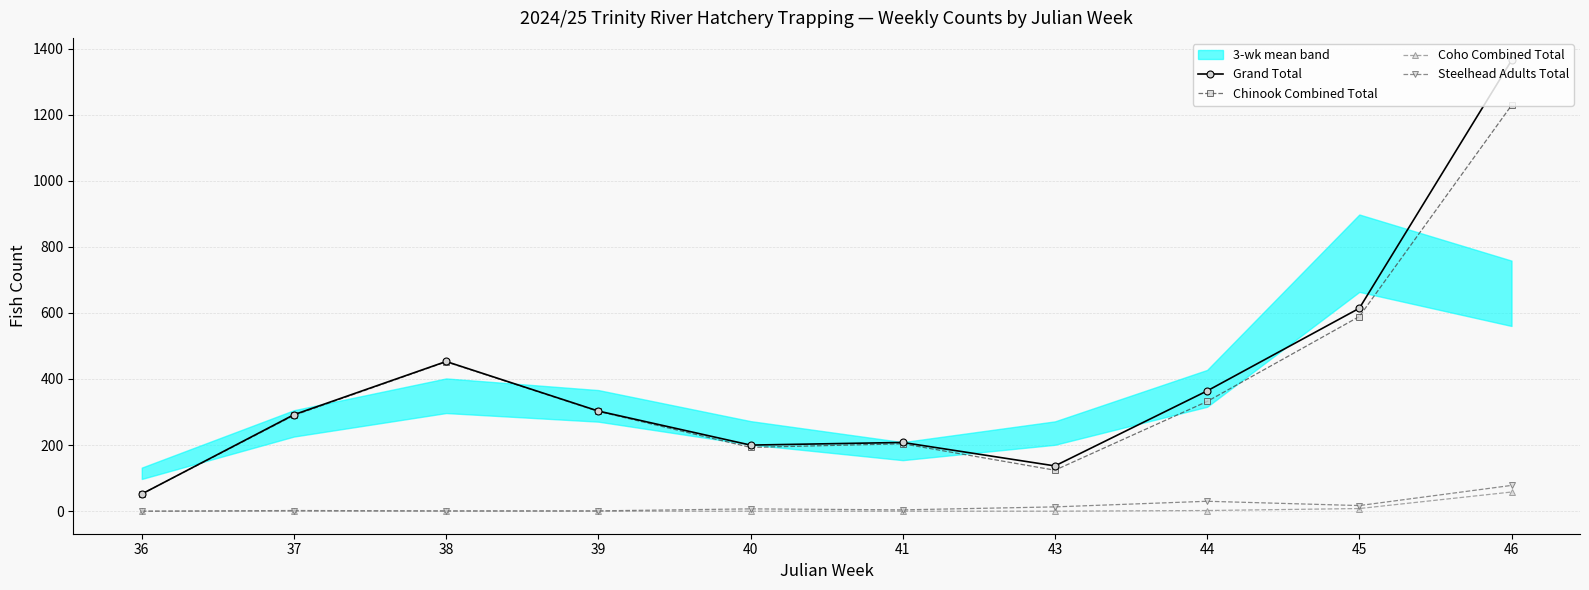

Reading left to right, transcribe all the data shown in this chart.

Grand Total: 36=52	37=292	38=453	39=303	40=200	41=208	43=137	44=364	45=614	46=1364
Chinook Combined Total: 36=52	37=290	38=452	39=302	40=193	41=204	43=124	44=332	45=589	46=1228
Coho Combined Total: 36=0	37=0	38=0	39=0	40=0	41=0	43=0	44=2	45=8	46=58
Steelhead Adults Total: 36=0	37=2	38=1	39=1	40=7	41=4	43=13	44=30	45=17	46=78